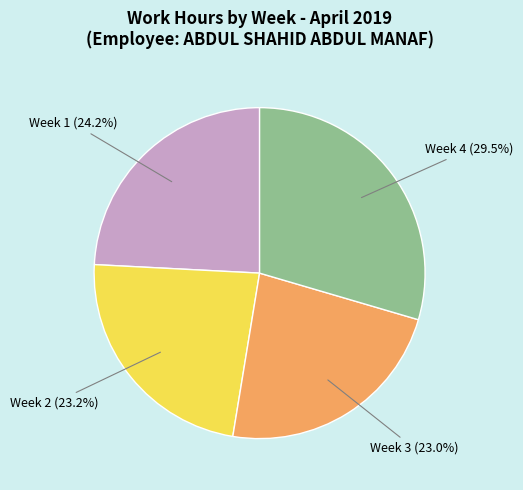

Which has a higher value, Week 1 or Week 4?

Week 4